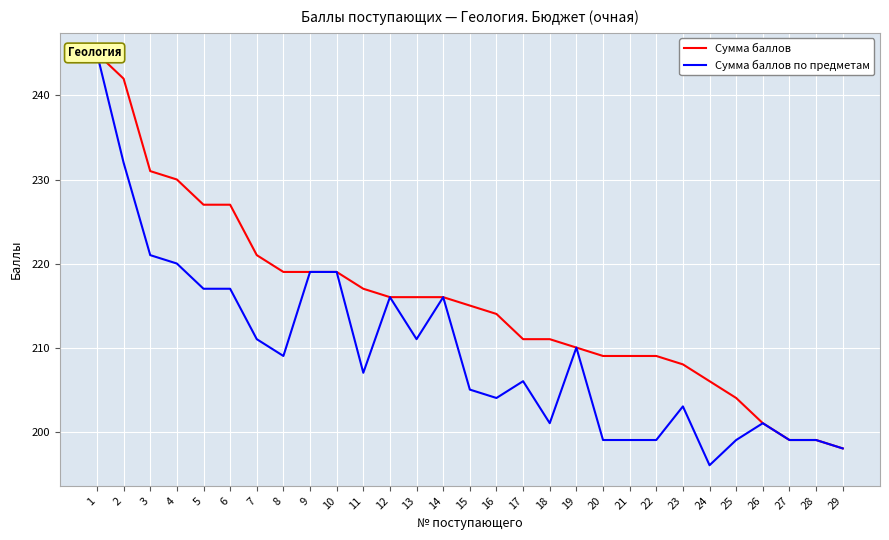

At how many categories does at least one series exceed 199?

26